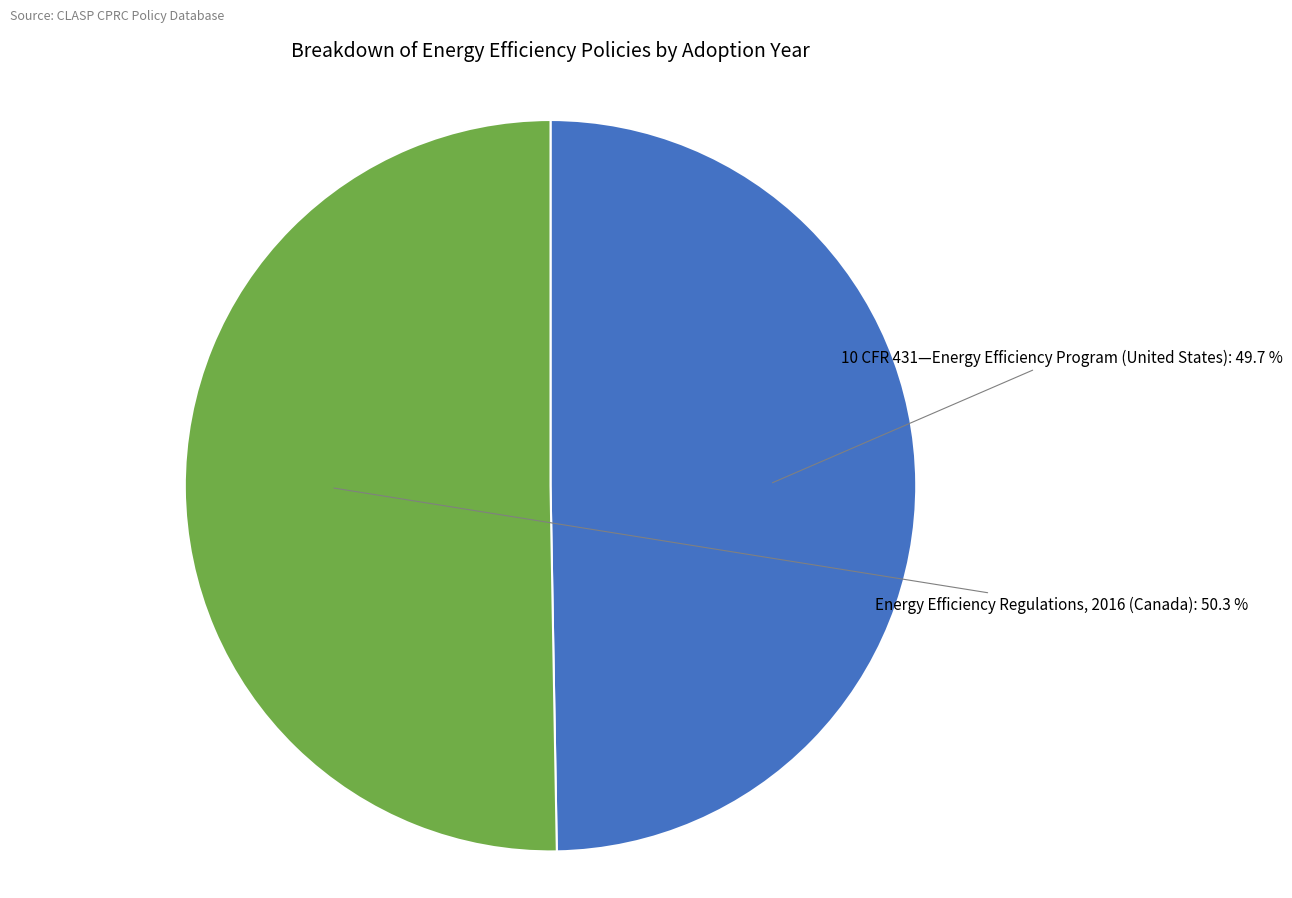

To the nearest percent, what is the combined percentage of 10 CFR 431—Energy Efficiency Program (United States) and Energy Efficiency Regulations, 2016 (Canada)?

100%